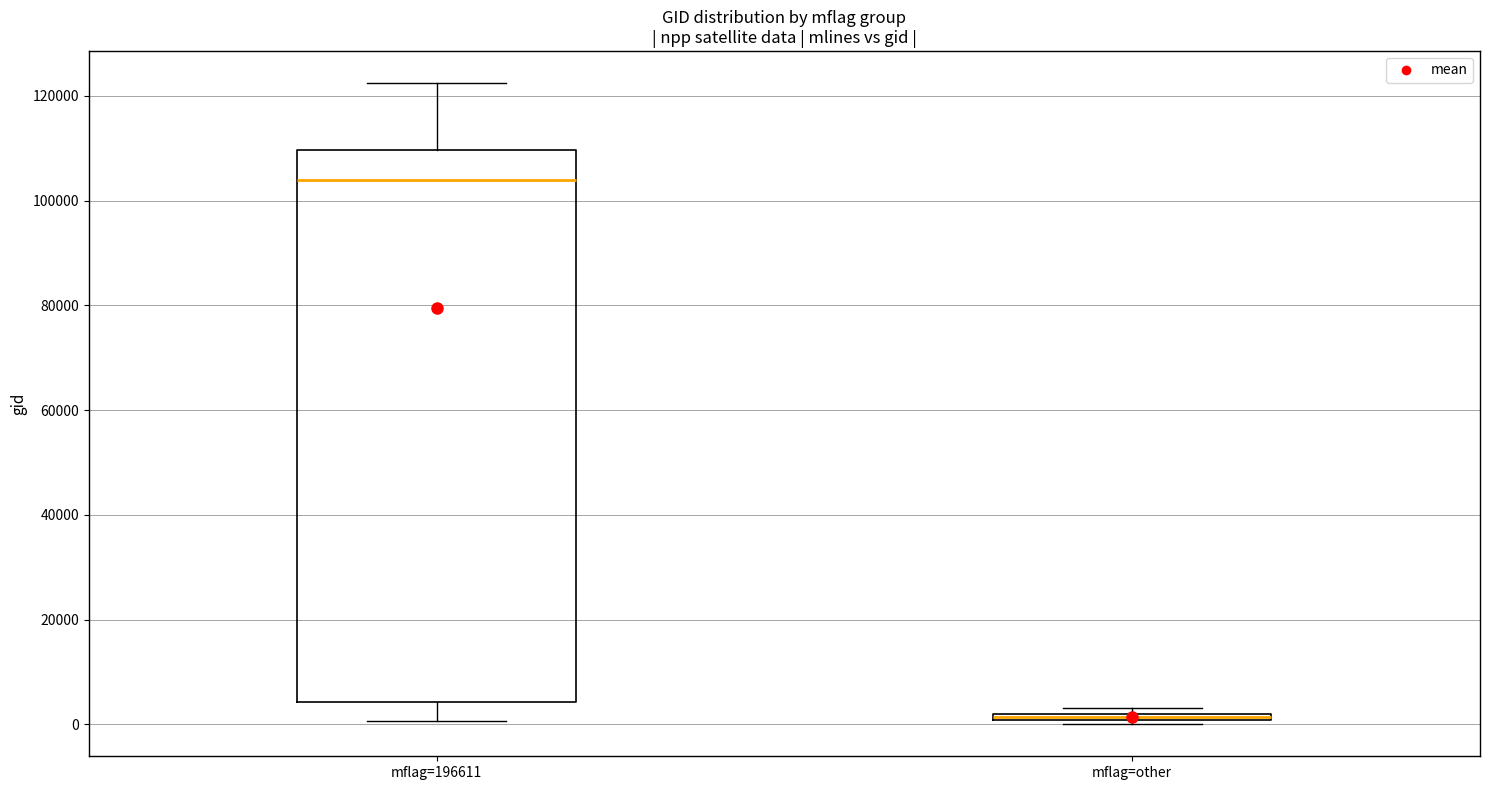

Which box is the tallest, from its lower edge to its upper edge?

mflag=196611